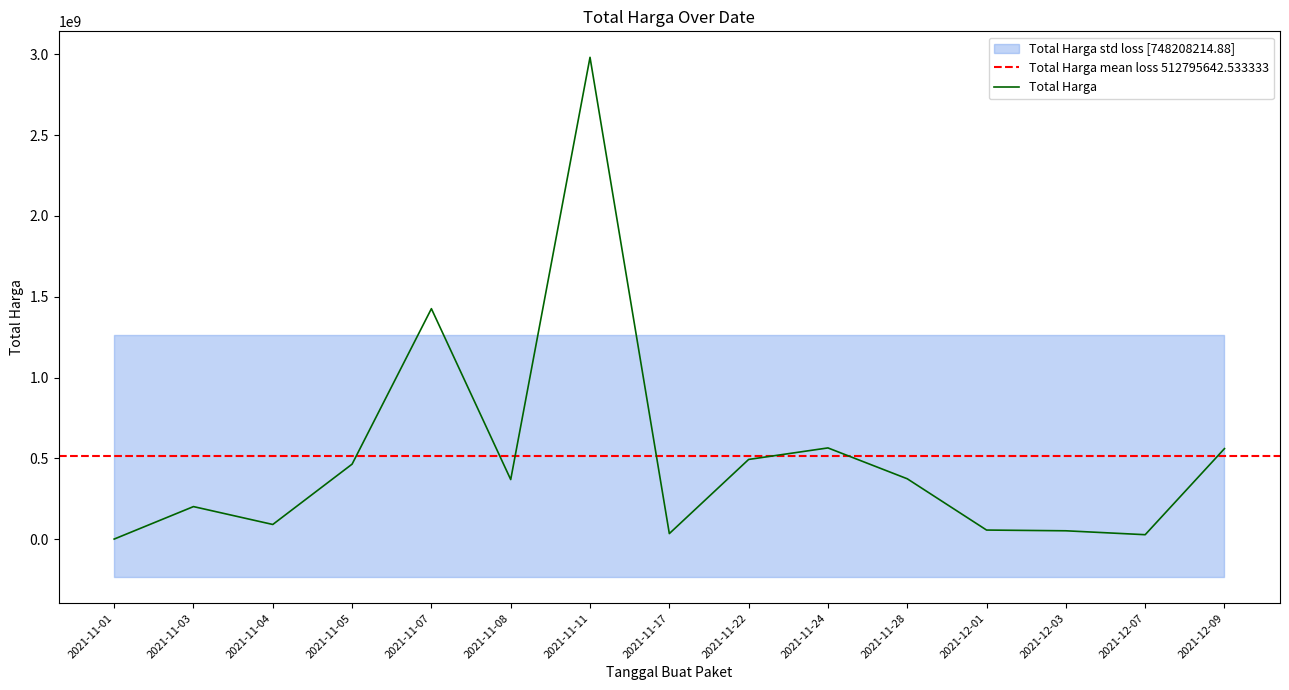

Where is the first local minimum?

2021-11-04